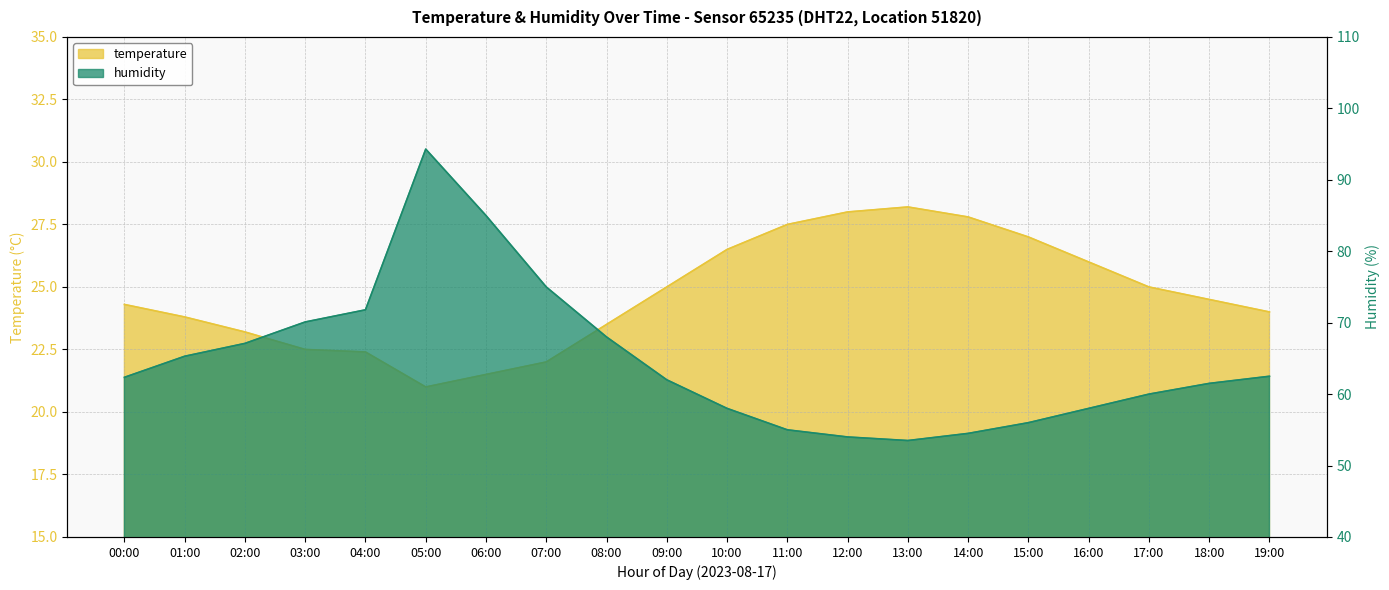

At which category does the chart reach its minimum across all series?

05:00